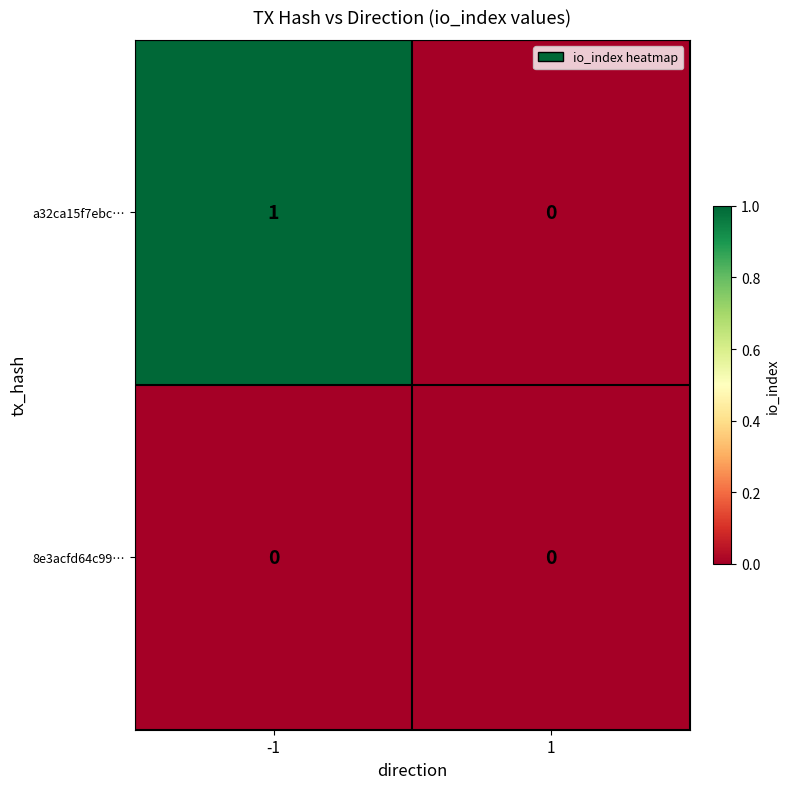

True or false: a32ca15f7ebc… has a value of 1 at 1.

False